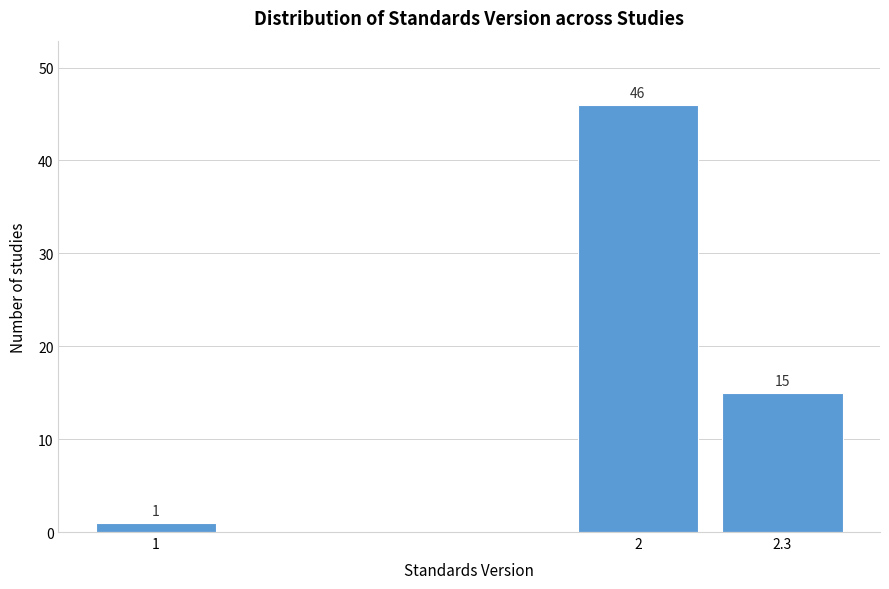

Reading right to left, extract all data points from this chart.

2.3=15	2=46	1=1